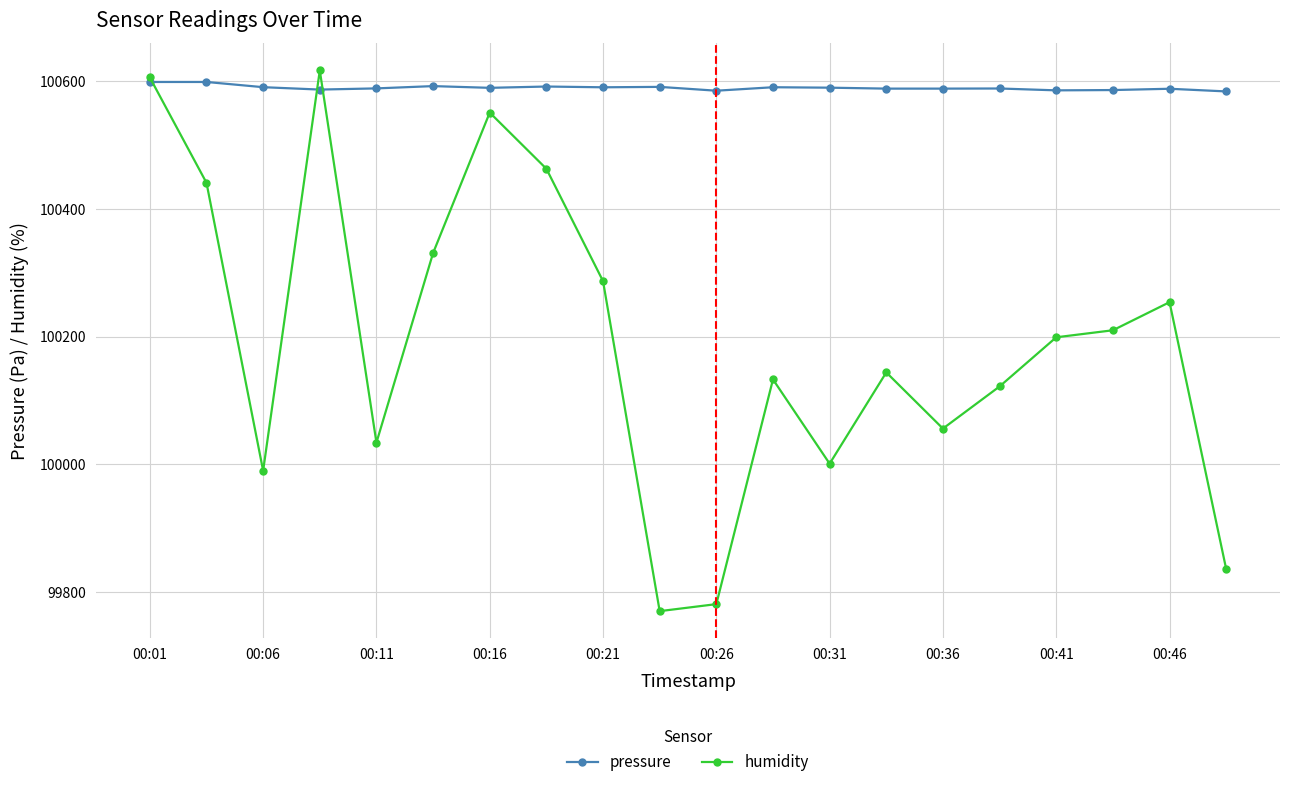

At how many categories does at least one series exceed 100095?

20